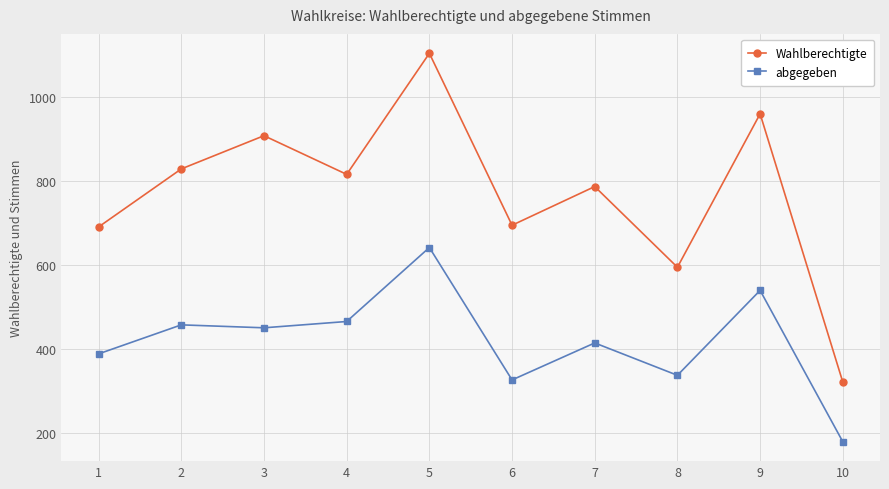

Which series has the widest spread of values?

Wahlberechtigte